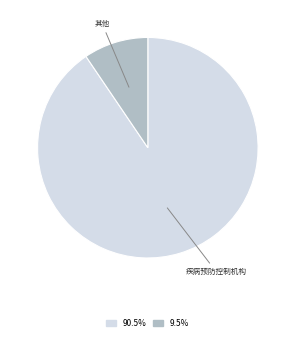

Is there a majority slice in this chart?

Yes